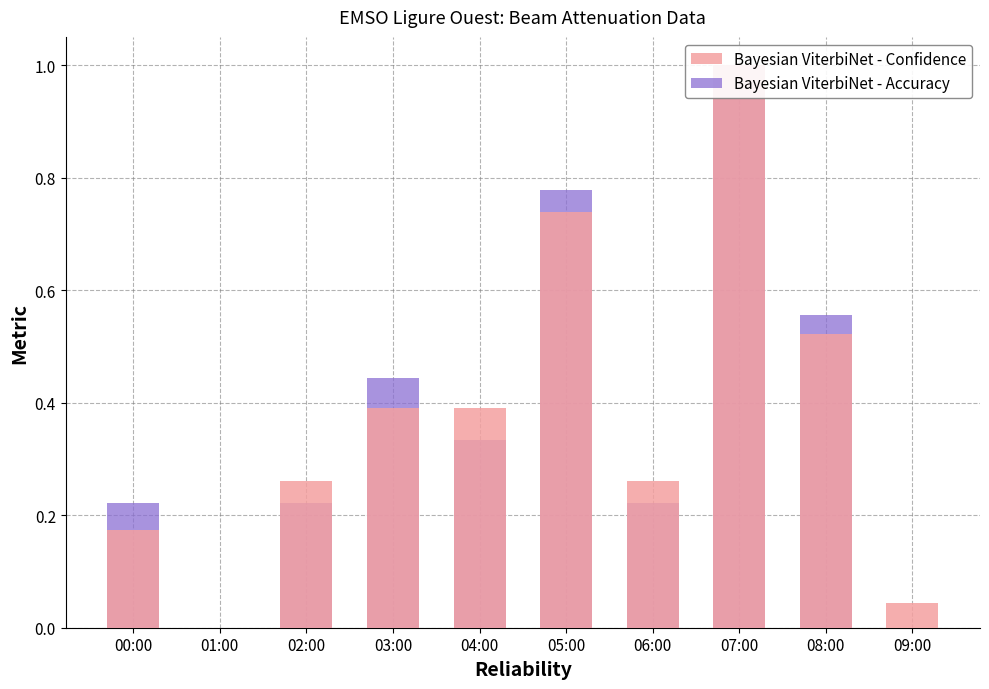

Which series has the largest total across all categories?

Bayesian ViterbiNet - Confidence